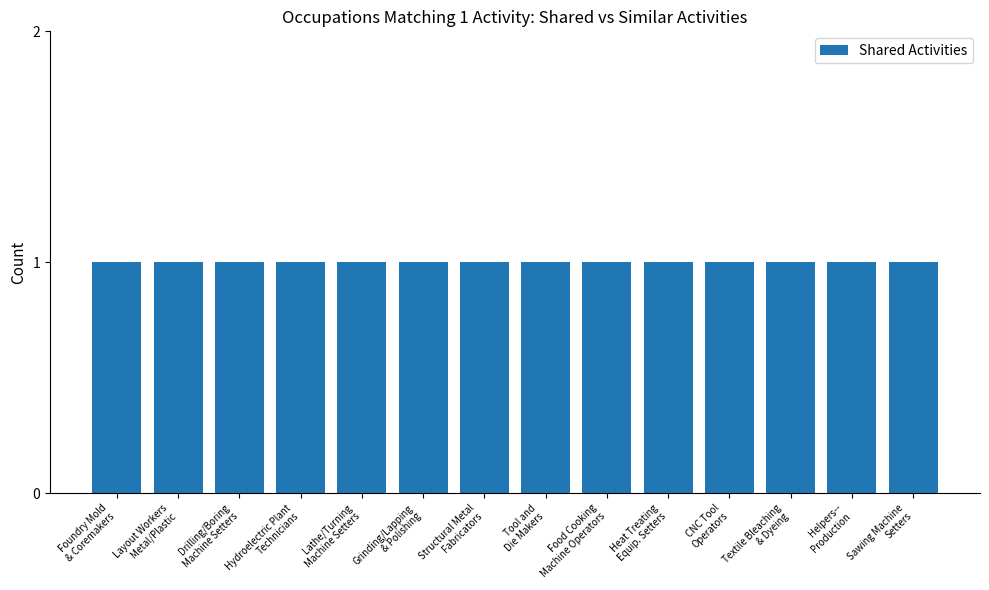

At how many categories does at least one series exceed 0?

14